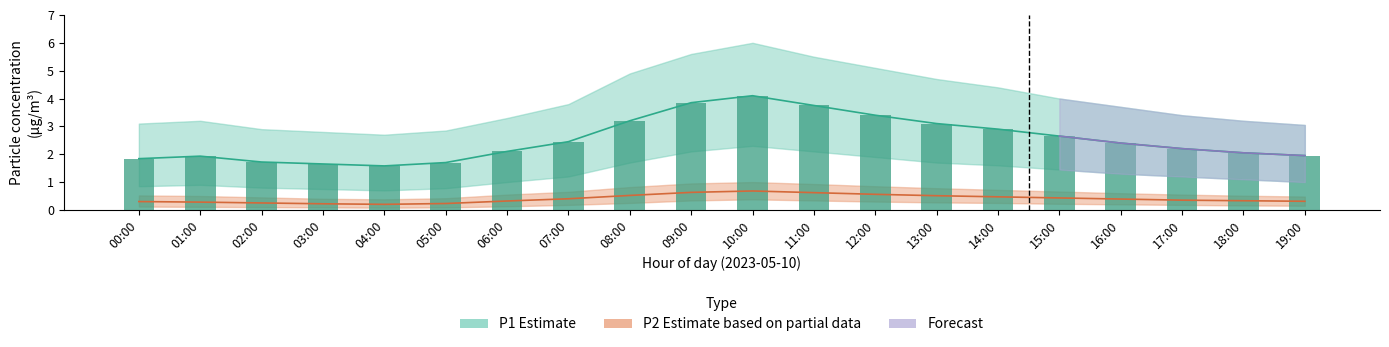

Reading left to right, extract all data points from this chart.

00:00=1.8	01:00=1.9	02:00=1.7	03:00=1.6	04:00=1.6	05:00=1.7	06:00=2.1	07:00=2.5	08:00=3.2	09:00=3.9	10:00=4.1	11:00=3.8	12:00=3.4	13:00=3.1	14:00=2.9	15:00=2.6	16:00=2.4	17:00=2.2	18:00=2.0	19:00=1.9